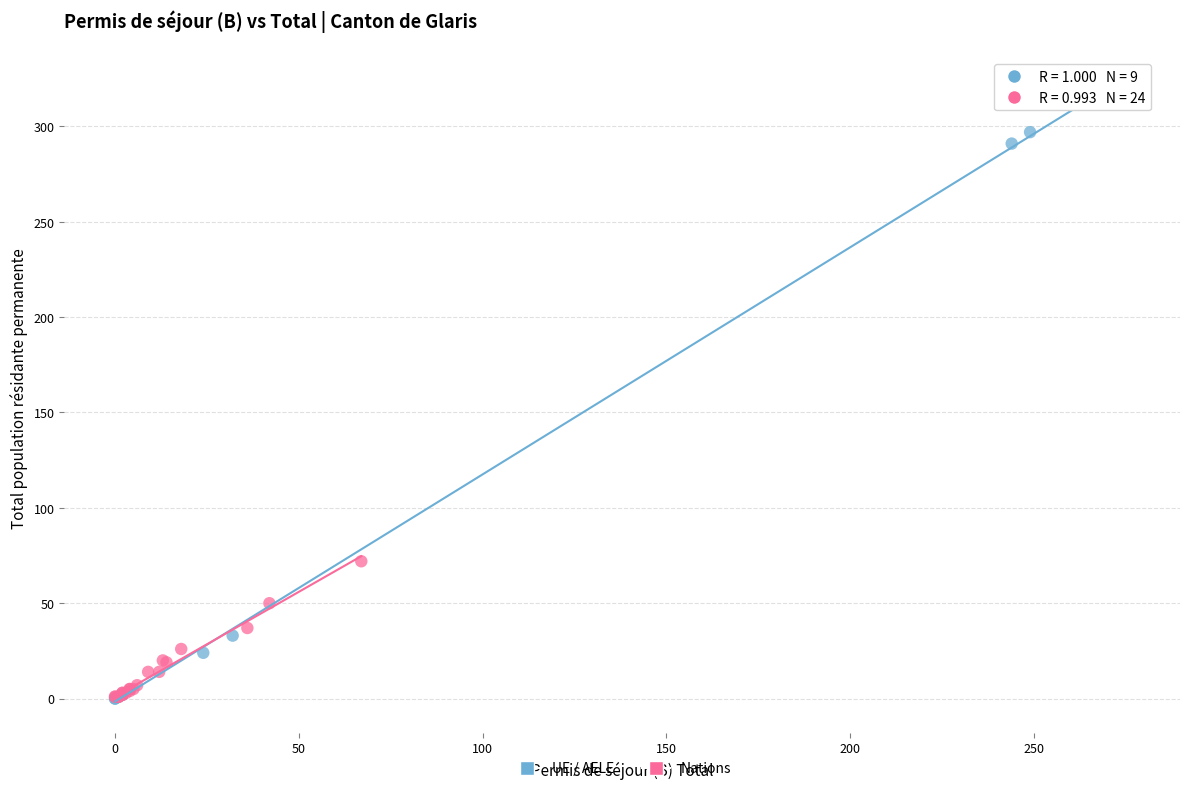

Which series contains the highest Y value?

UE / AELE